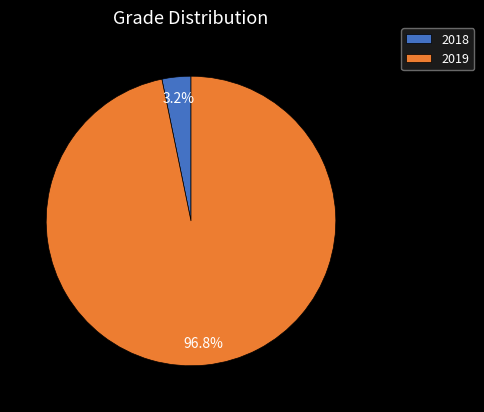

Rank the categories by value from highest to lowest.

2019, 2018